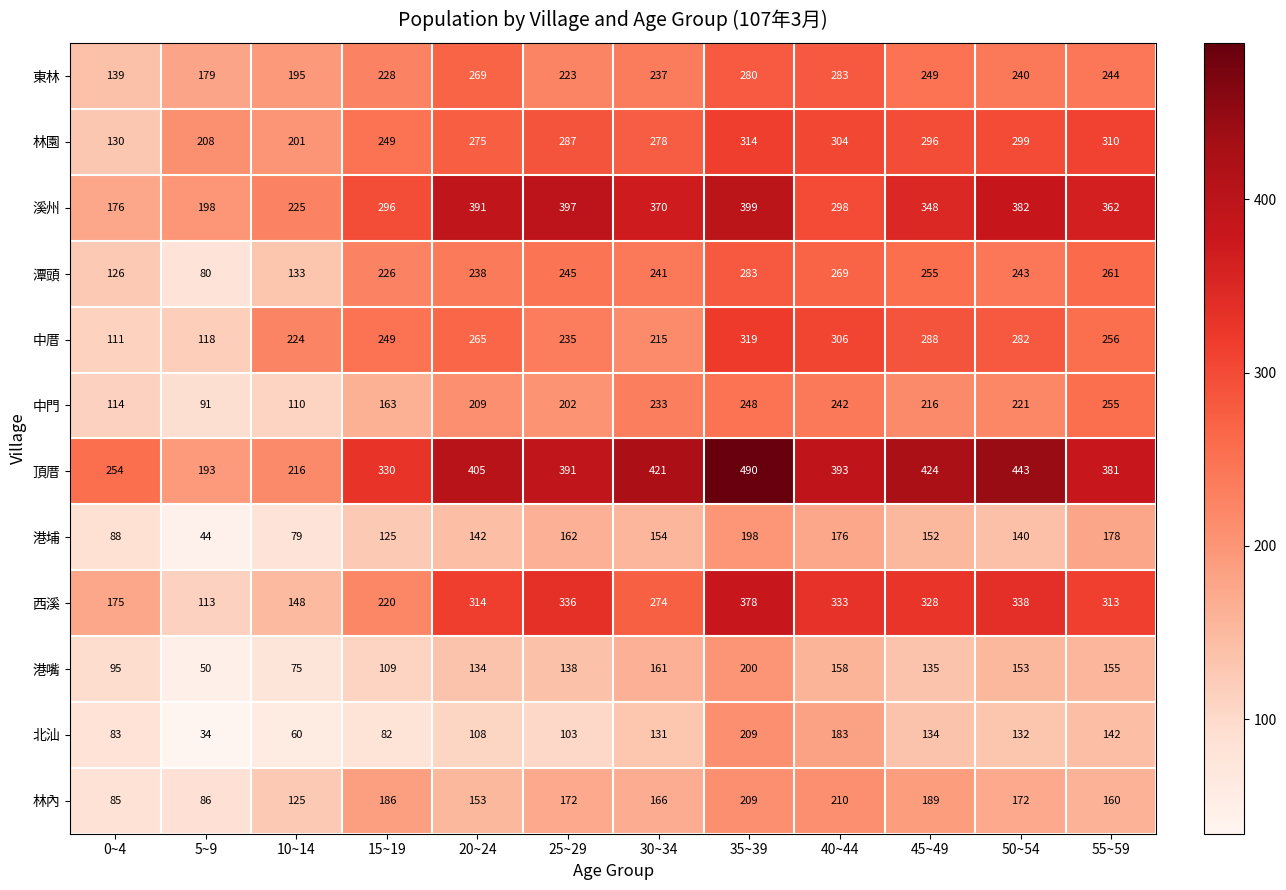

What is the difference between the 北汕 values at 15~19 and 35~39?

127